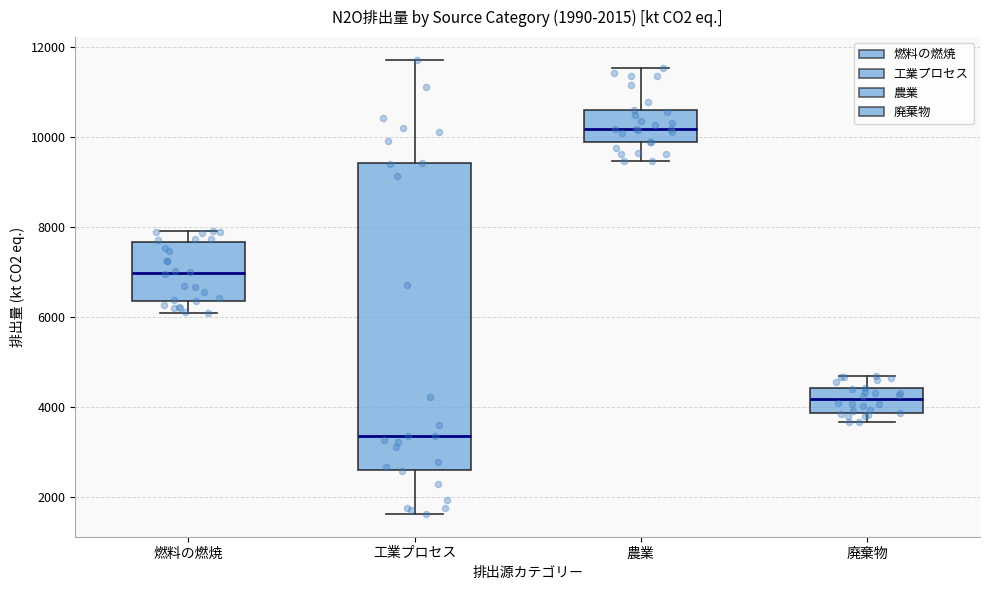

Which box is the tallest, from its lower edge to its upper edge?

工業プロセス